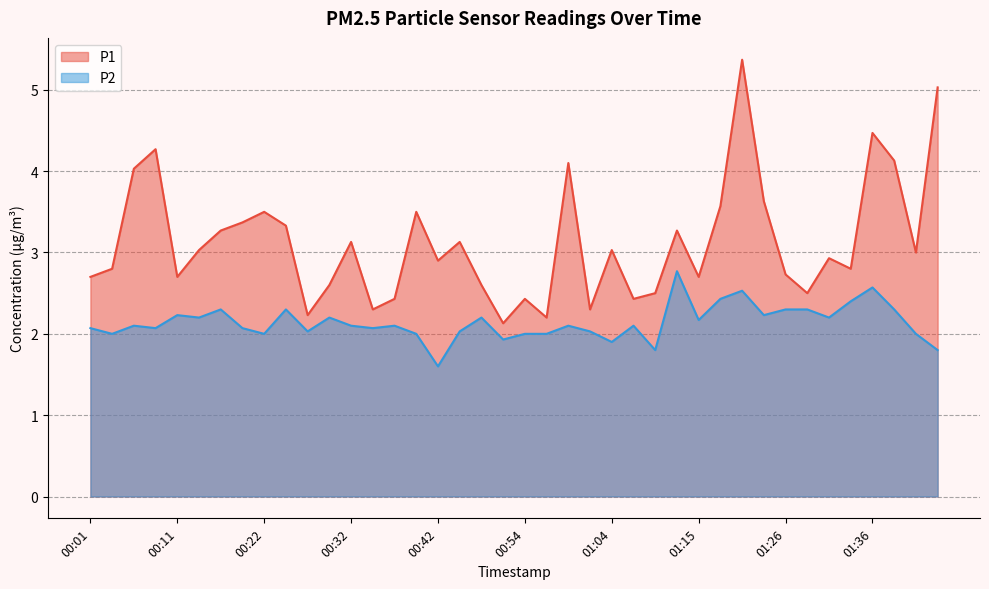

At how many categories does at least one series exceed 2?

40